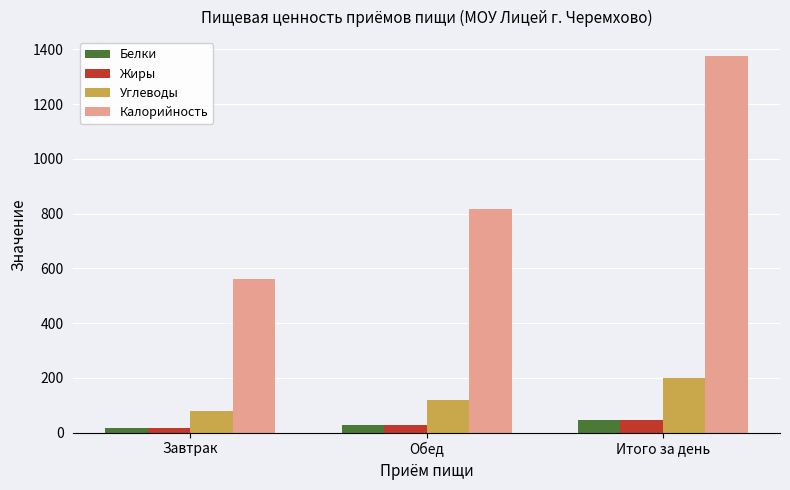

How many groups of bars are there?

3